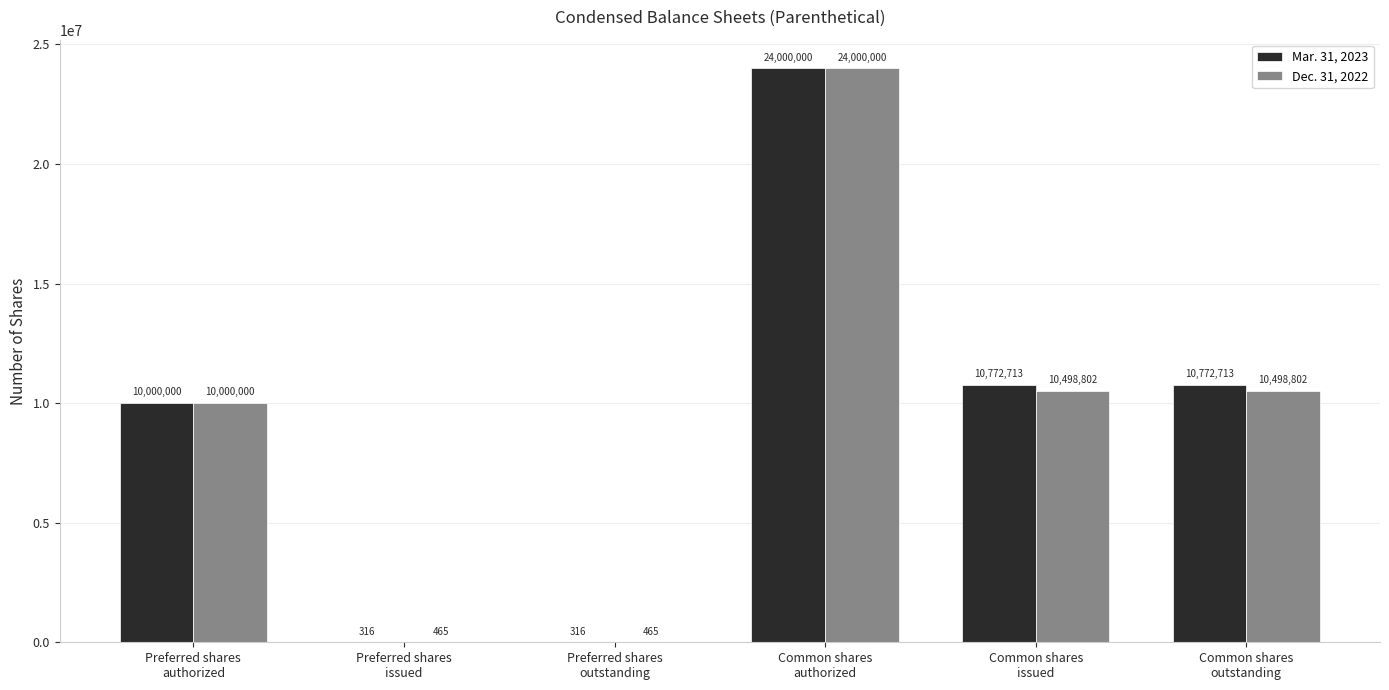

What is the highest value of the Mar. 31, 2023 series?

24000000